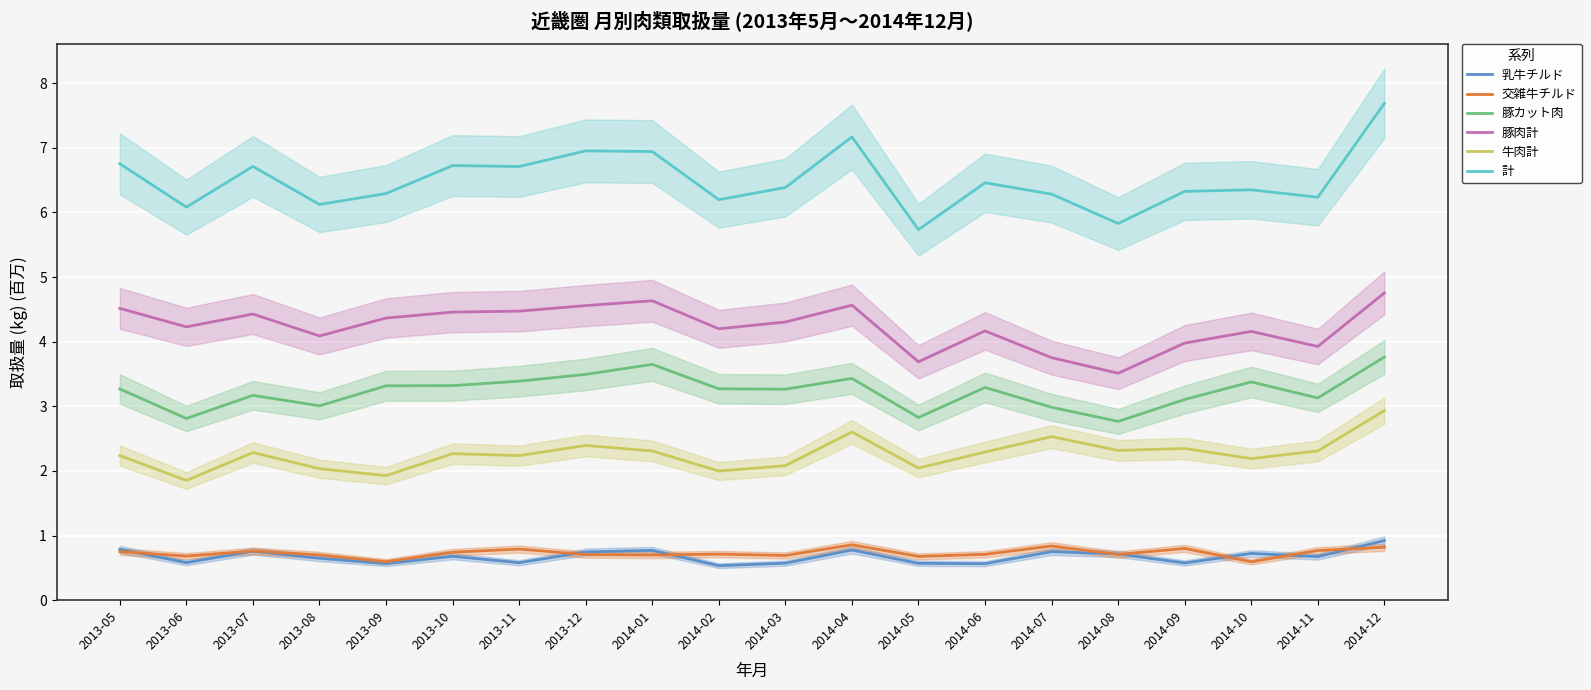

At which category does 豚カット肉 reach its first local peak?

2013-07